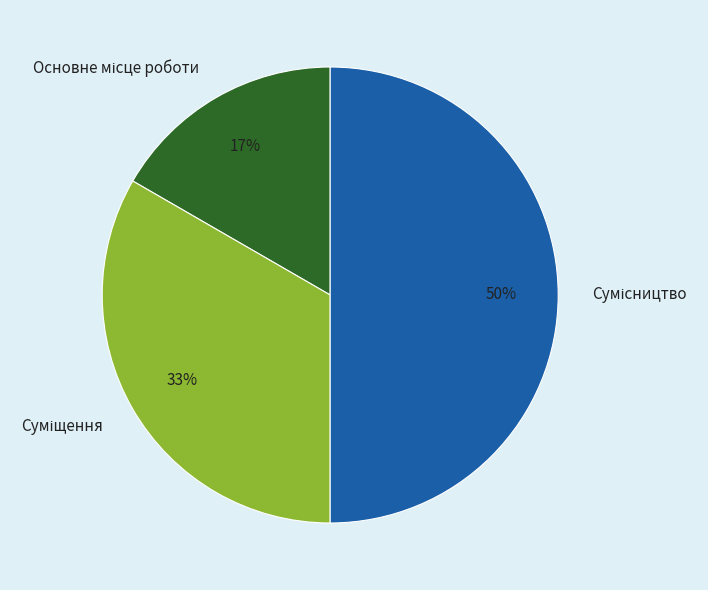

To the nearest percent, what is the average slice percentage?

33%